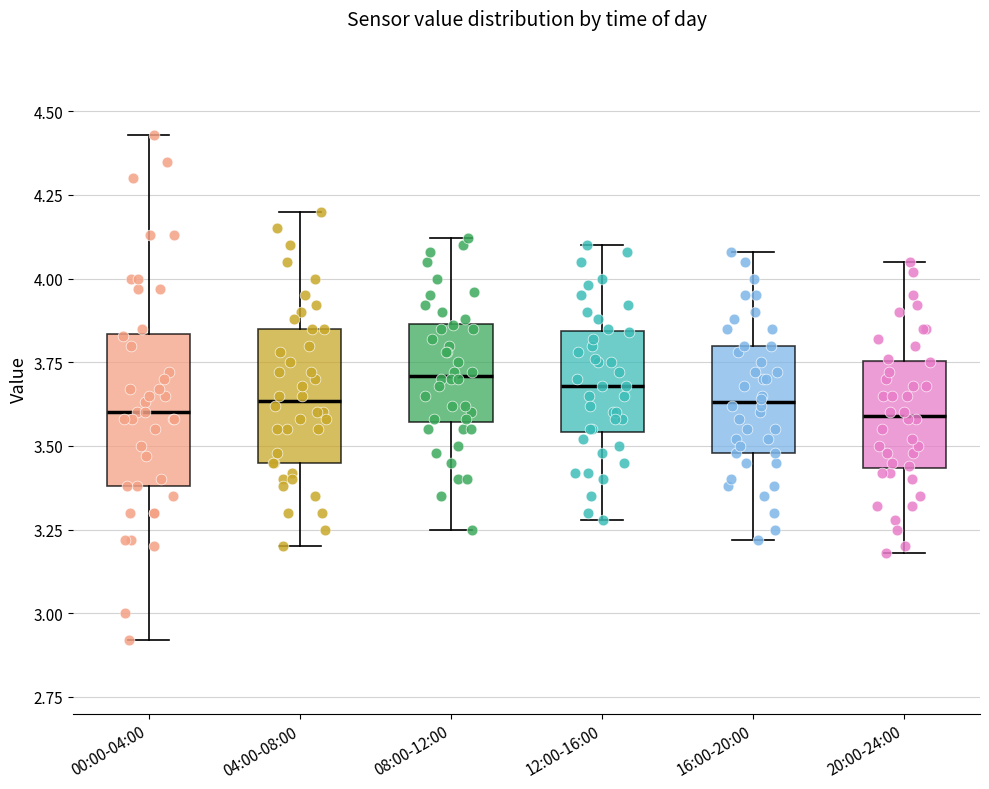

Where is the lower edge of the box for 08:00-12:00 on the y-axis? The values are not printed on the chart, so give them approximately, as read against the axis.

3.55